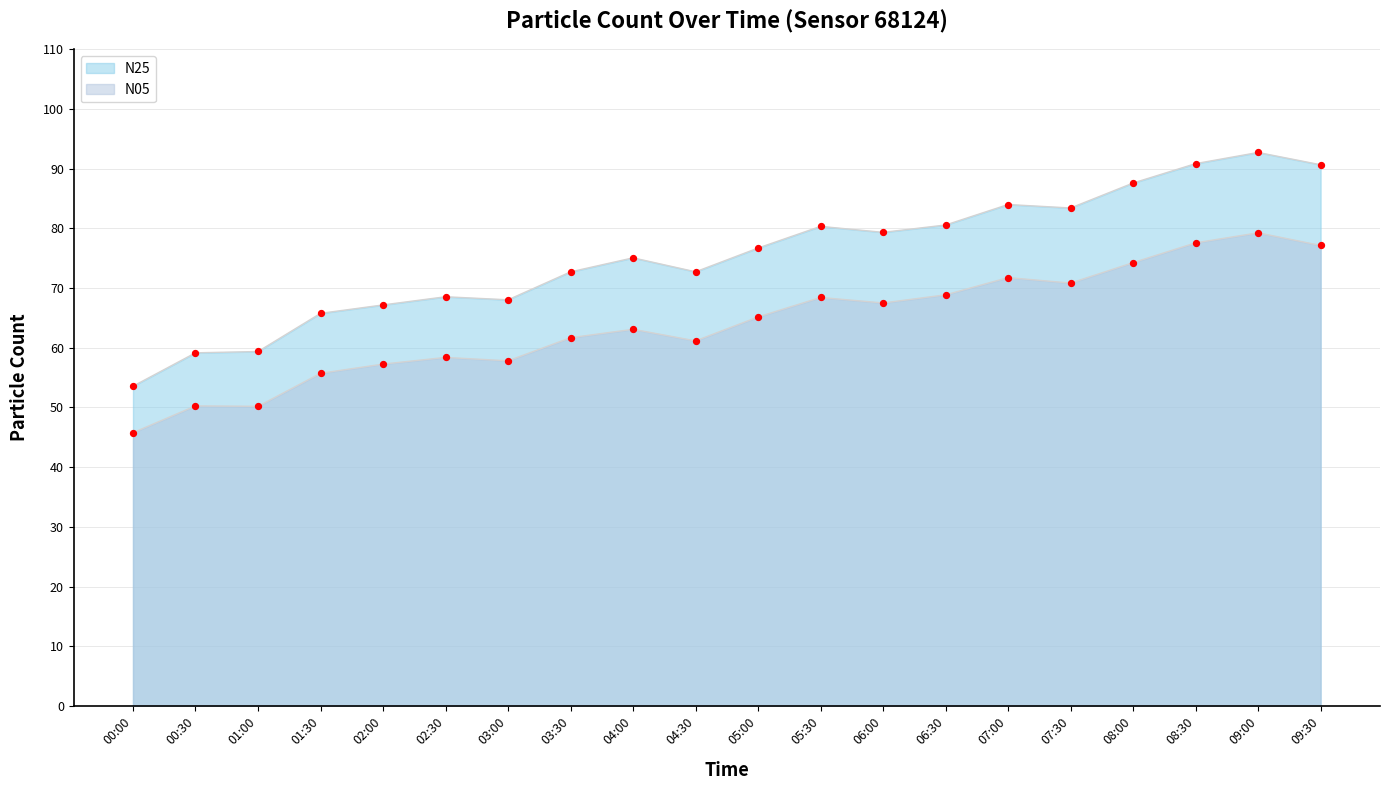

What is the total value across all series at 08:00?

161.9